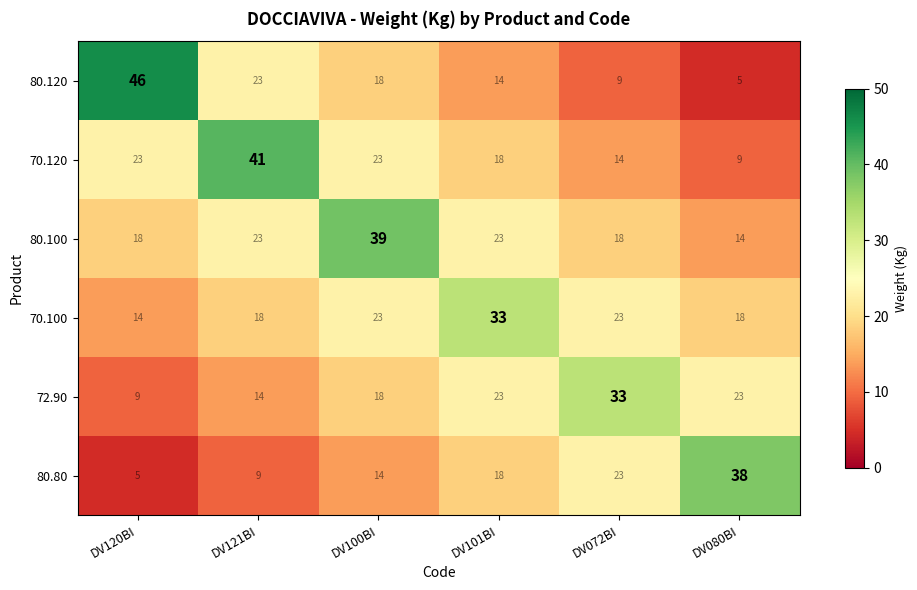

True or false: 80.120 has a value of 46 at DV120BI.

True